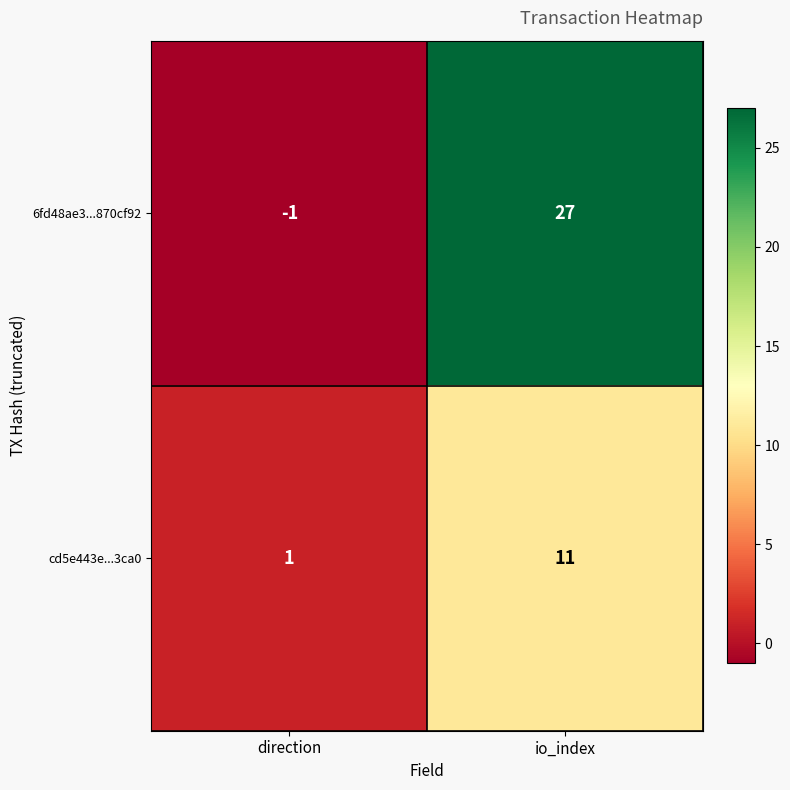

What is the difference between the highest and lowest values at io_index?

16